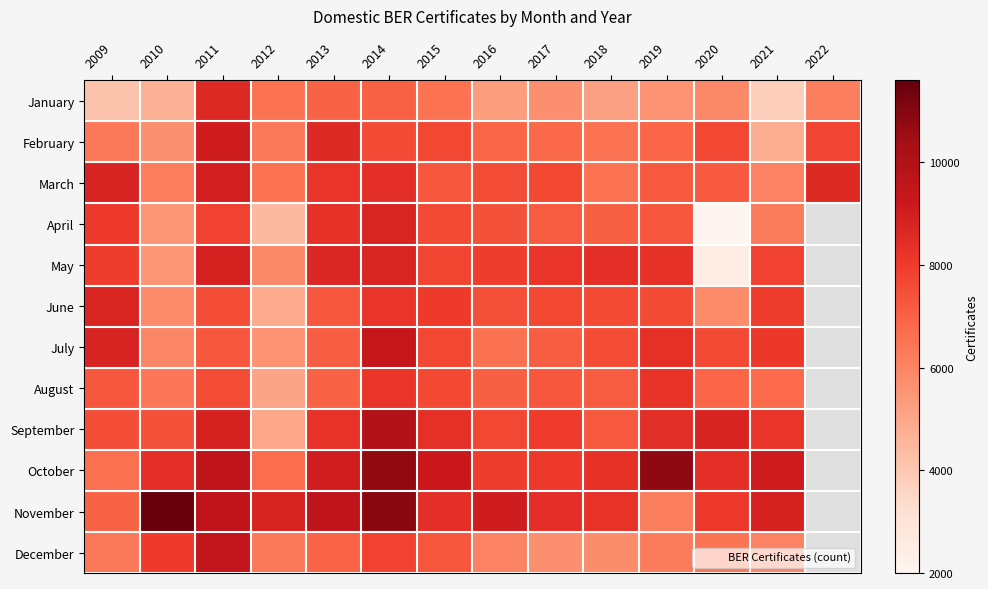

At which label is November closest to 8887?

2021